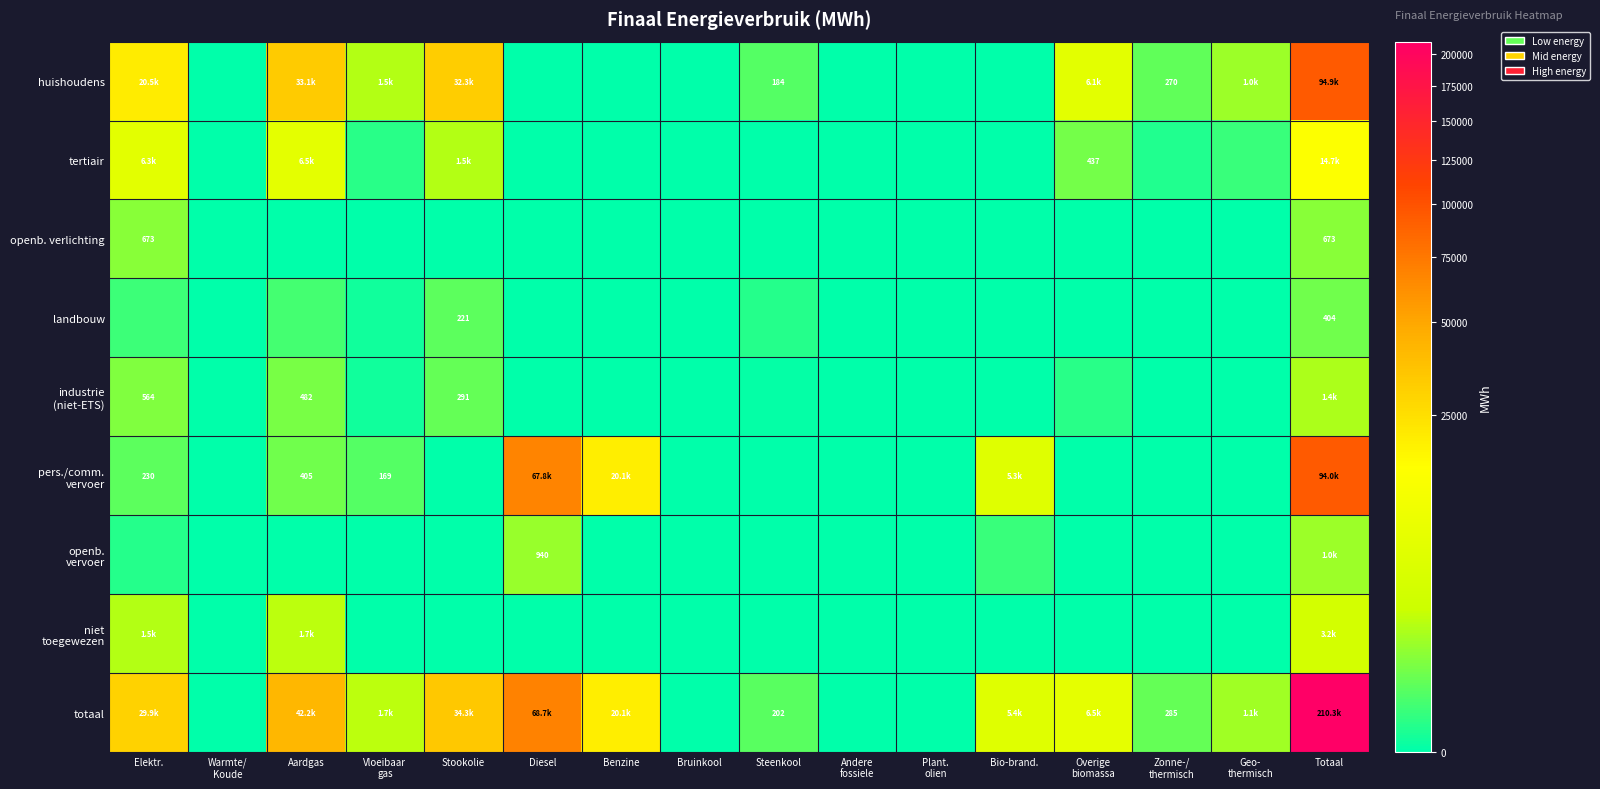

Rank the series by their maximum value, from highest to lowest.

totaal, huishoudens, pers./comm. vervoer, tertiair, niet toegewezen, industrie (niet-ETS), openb. vervoer, openb. verlichting, landbouw